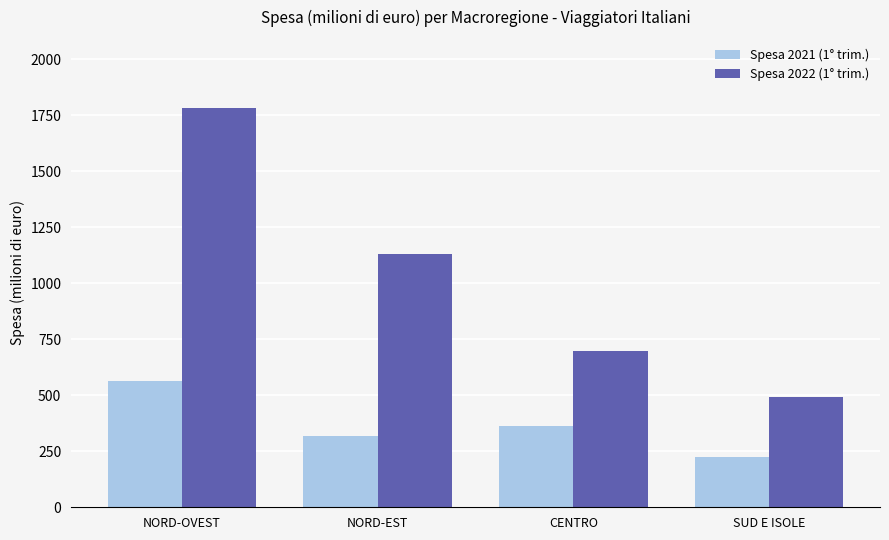

Rank the series by their average value, from highest to lowest.

Spesa 2022 (1° trim.), Spesa 2021 (1° trim.)